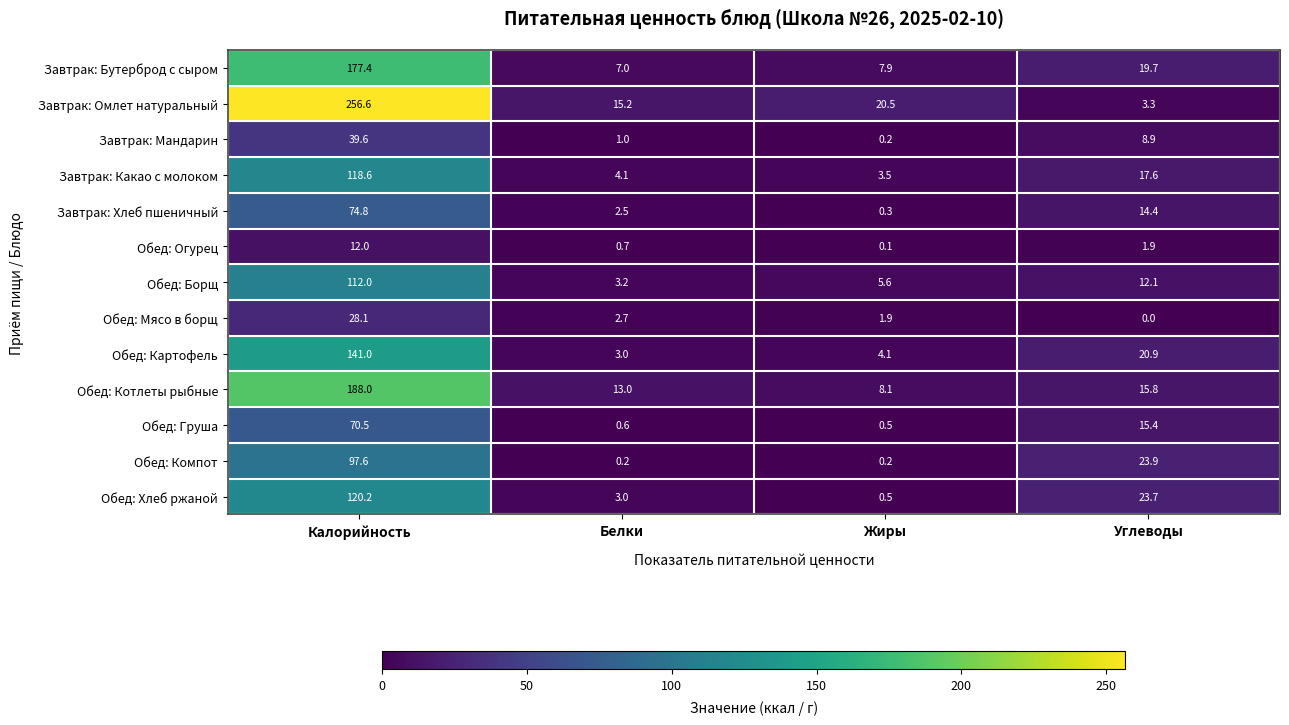

Where is Обед: Мясо в борщ nearest to the value 14?

Белки